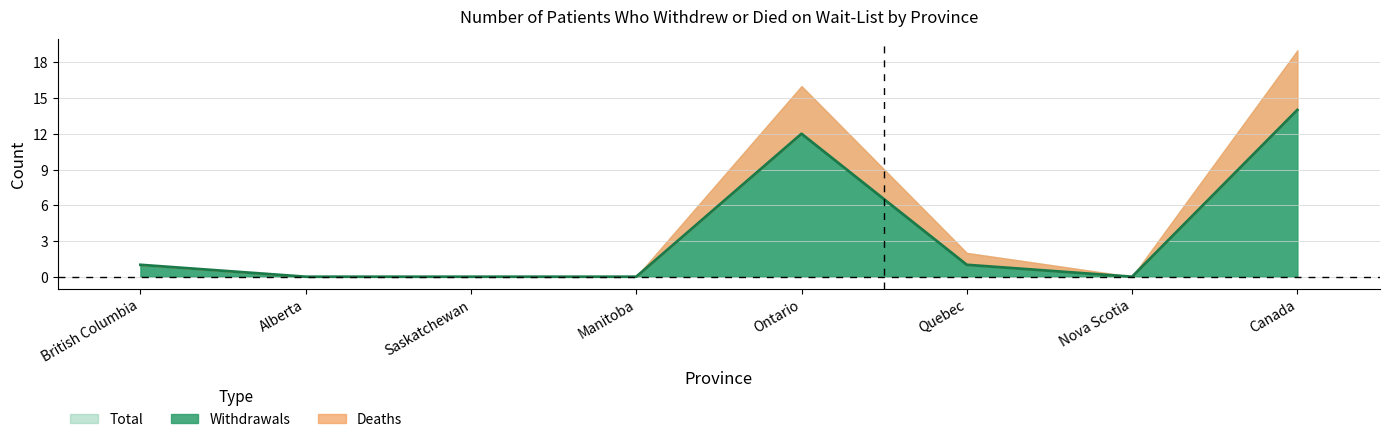

What is the label of the 3rd point from the left?

Saskatchewan